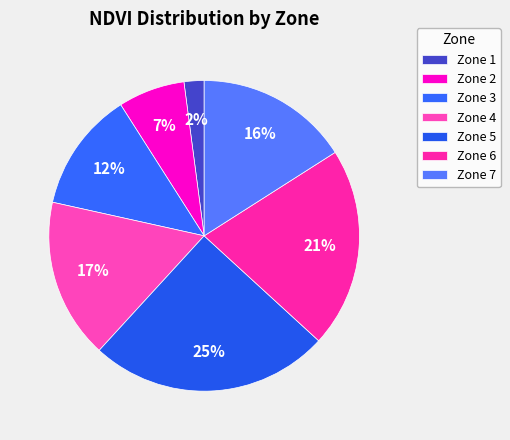

How many slices are in this pie chart?

7